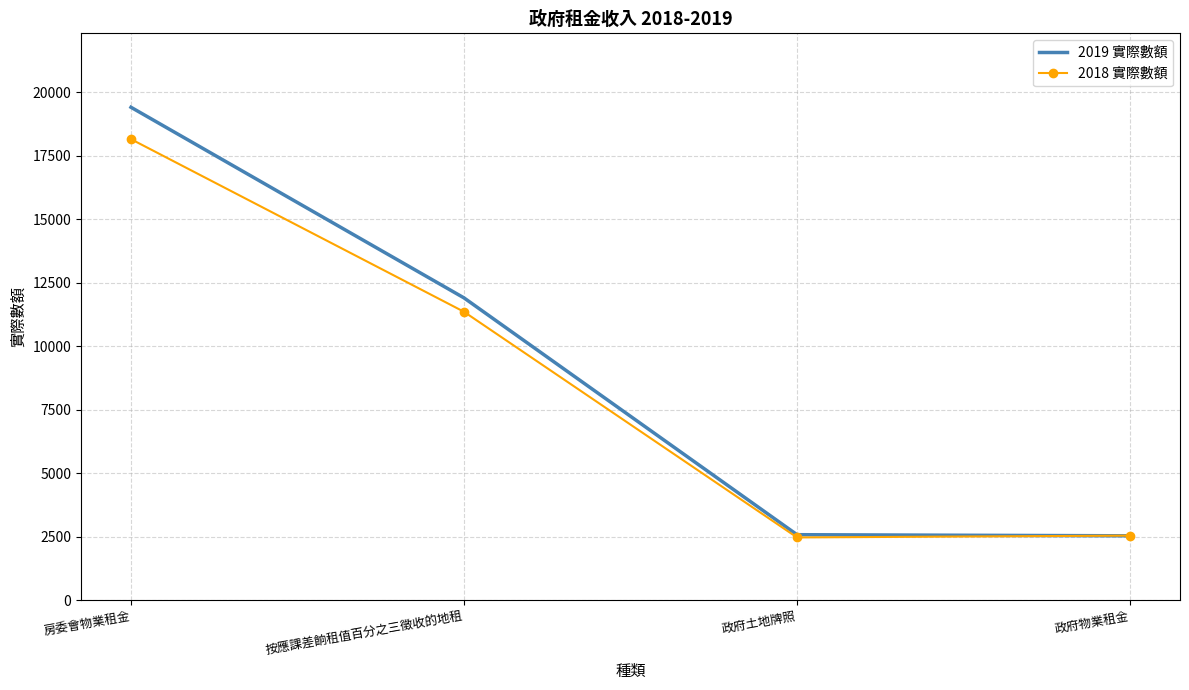

What position from the right is 按應課差餉租值百分之三徵收的地租?

3